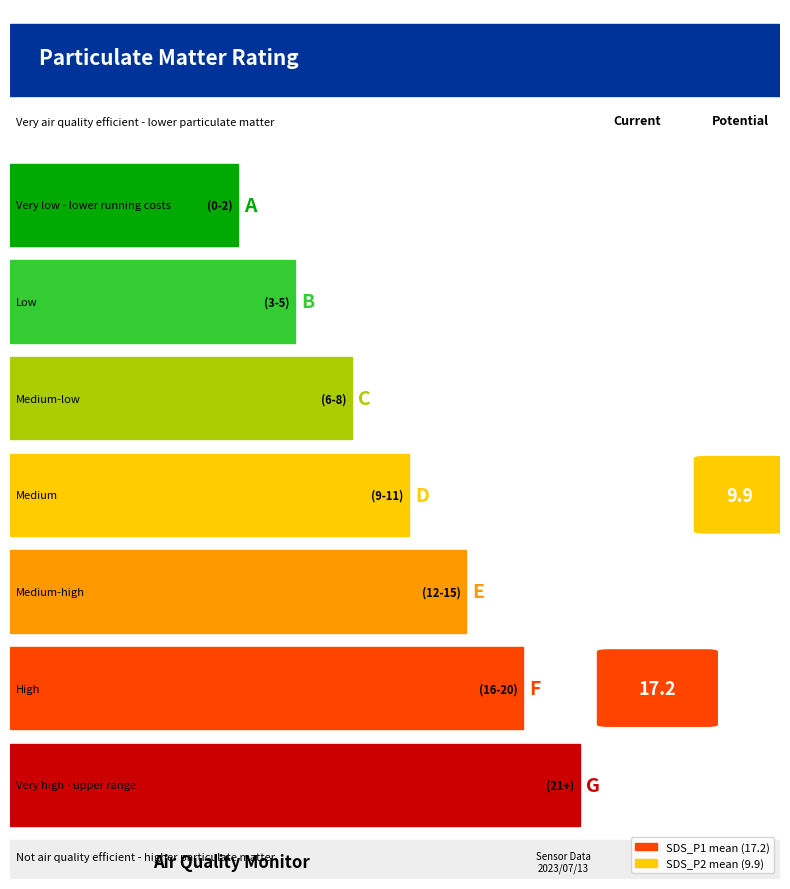

Rank the series at 00:48 from lowest to highest value.

SDS_P2, SDS_P1